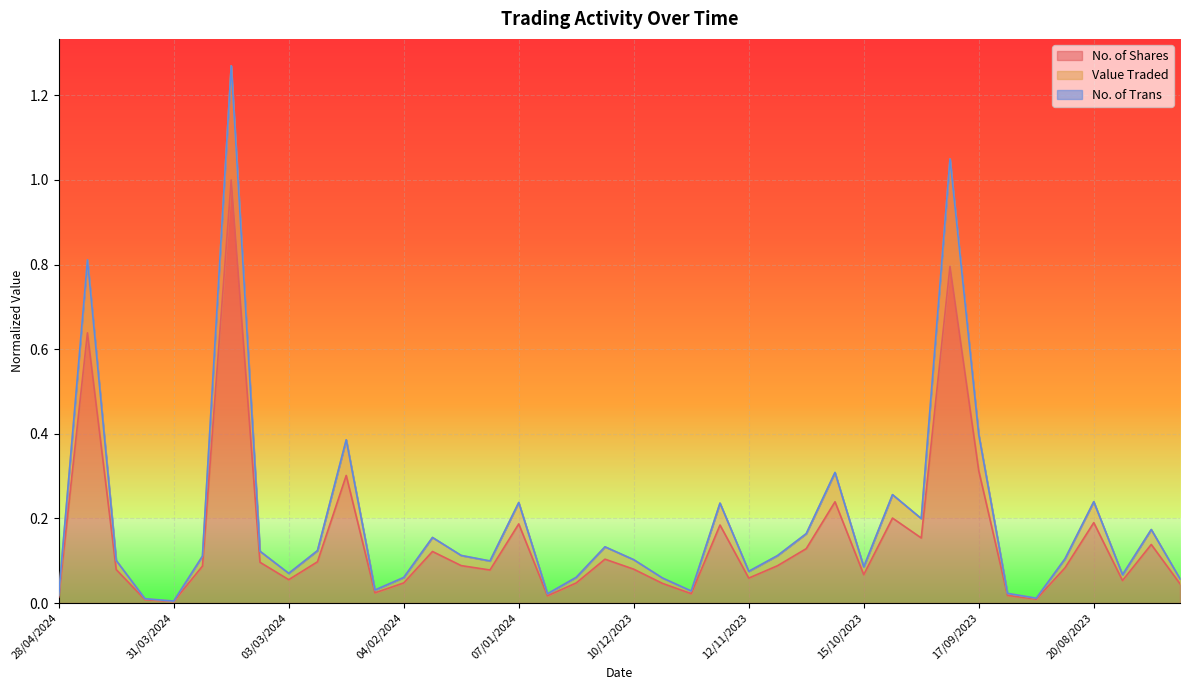

Is it true that No. of Shares equals 0.1 at 17/09/2023?

False